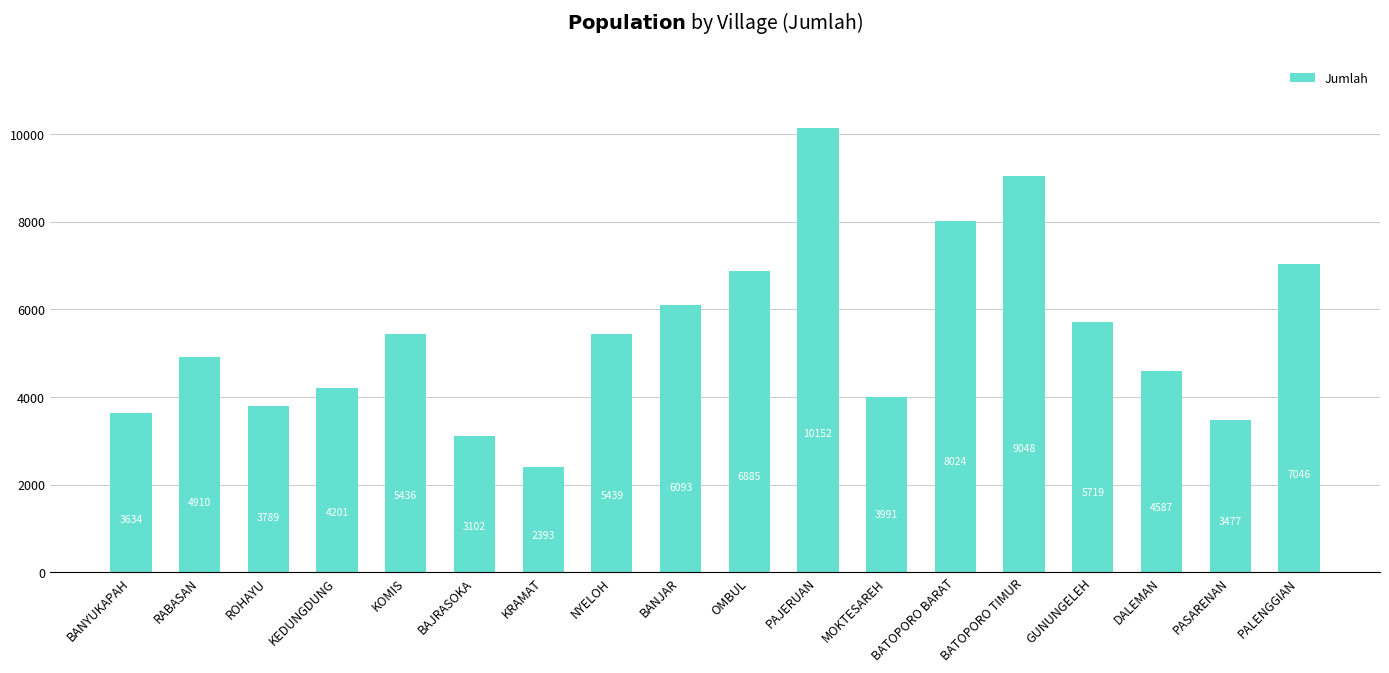

What is the difference between the second highest and minimum values?

6655